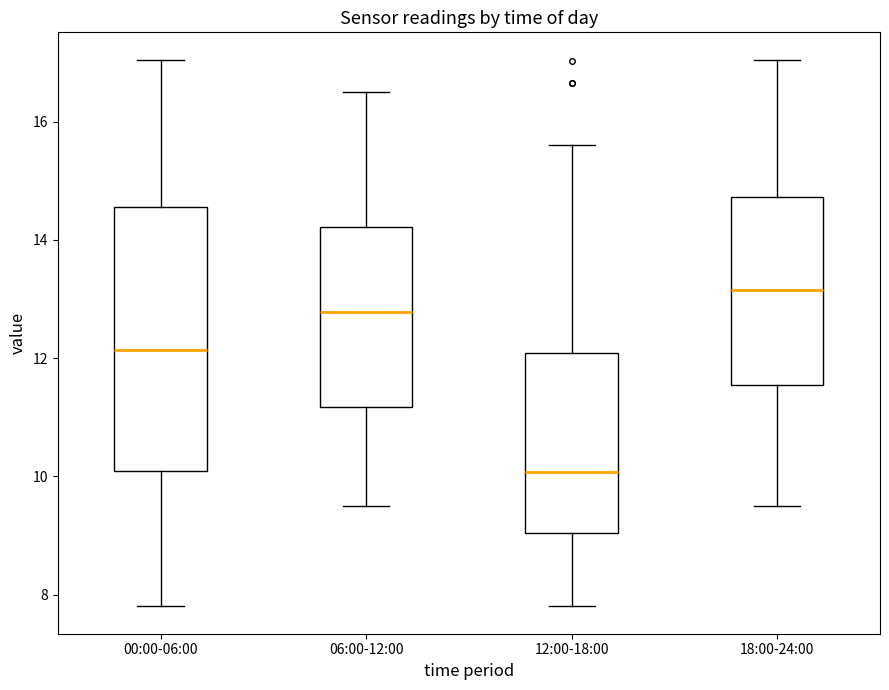

Reading left to right, read every box against the y-axis: the position of its median line, the range the box covers, and the ends of its whiskers. The values are not printed on the chart, so give them approximately, as read against the axis.

00:00-06:00: median 12.2, box 10.0 to 14.6, whiskers 7.8 to 17.0
06:00-12:00: median 12.8, box 11.2 to 14.2, whiskers 9.6 to 16.6
12:00-18:00: median 10.0, box 9.0 to 12.0, whiskers 7.8 to 15.6
18:00-24:00: median 13.2, box 11.6 to 14.8, whiskers 9.6 to 17.0